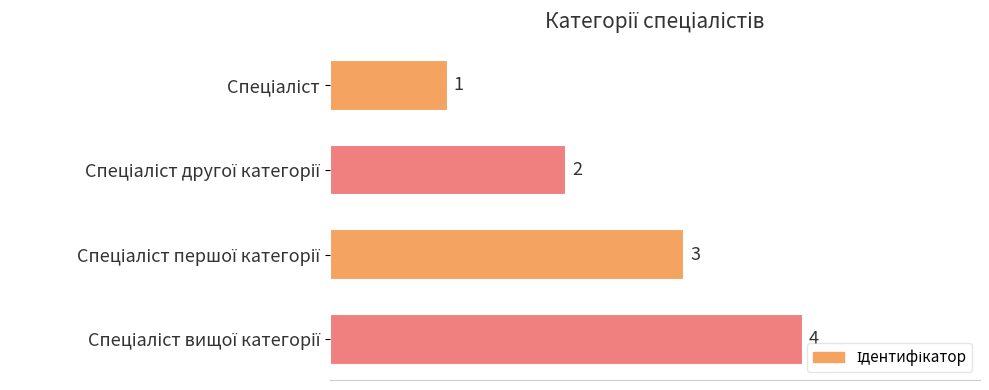

Count the values in the range 2 to 4.

3